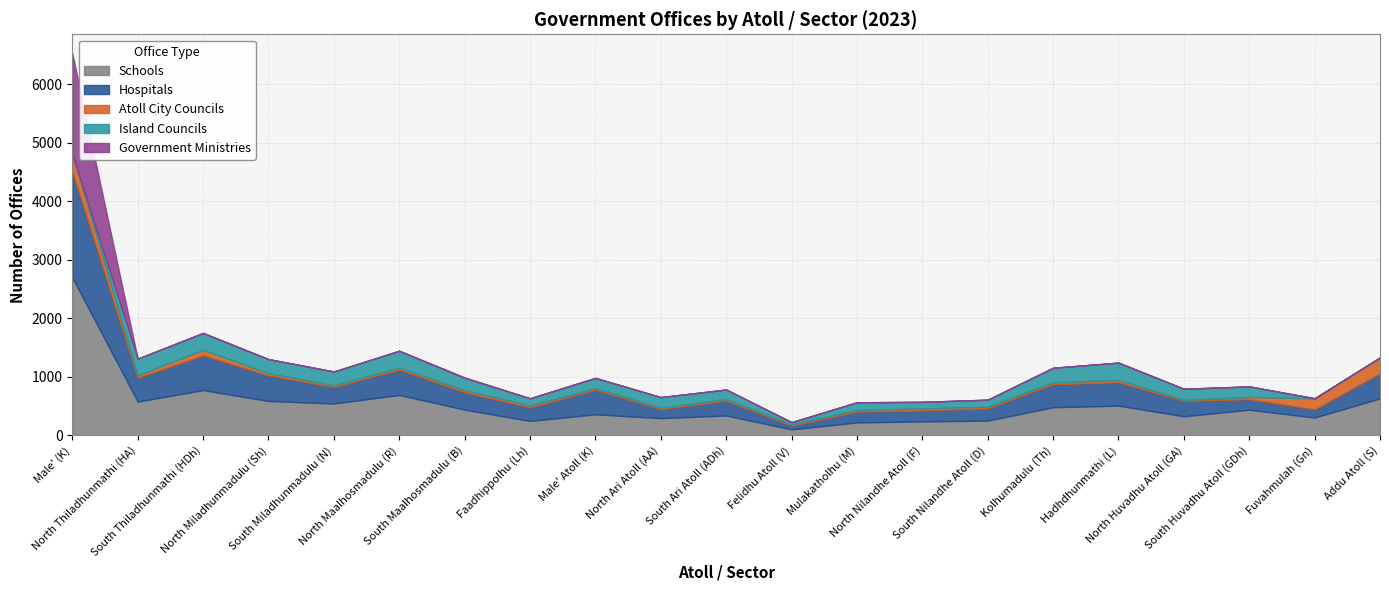

Reading left to right, what are all the values shown in this chart?

Schools: Male' (K)=2701	North Thiladhunmathi (HA)=576	South Thiladhunmathi (HDh)=773	North Miladhunmadulu (Sh)=587	South Miladhunmadulu (N)=543	North Maalhosmadulu (R)=690	South Maalhosmadulu (B)=439	Faadhippolhu (Lh)=245	Male' Atoll (K)=359	North Ari Atoll (AA)=293	South Ari Atoll (ADh)=339	Felidhu Atoll (V)=101	Mulakatholhu (M)=220	North Nilandhe Atoll (F)=237	South Nilandhe Atoll (D)=251	Kolhumadulu (Th)=480	Hadhdhunmathi (L)=507	North Huvadhu Atoll (GA)=325	South Huvadhu Atoll (GDh)=437	Fuvahmulah (Gn)=304	Addu Atoll (S)=631
Hospitals: Male' (K)=1815	North Thiladhunmathi (HA)=407	South Thiladhunmathi (HDh)=596	North Miladhunmadulu (Sh)=436	South Miladhunmadulu (N)=285	North Maalhosmadulu (R)=433	South Maalhosmadulu (B)=299	Faadhippolhu (Lh)=231	Male' Atoll (K)=420	North Ari Atoll (AA)=154	South Ari Atoll (ADh)=255	Felidhu Atoll (V)=64	Mulakatholhu (M)=185	North Nilandhe Atoll (F)=187	South Nilandhe Atoll (D)=212	Kolhumadulu (Th)=393	Hadhdhunmathi (L)=401	North Huvadhu Atoll (GA)=261	South Huvadhu Atoll (GDh)=182	Fuvahmulah (Gn)=140	Addu Atoll (S)=429
Atoll City Councils: Male' (K)=293	North Thiladhunmathi (HA)=42	South Thiladhunmathi (HDh)=94	North Miladhunmadulu (Sh)=38	South Miladhunmadulu (N)=26	North Maalhosmadulu (R)=33	South Maalhosmadulu (B)=34	Faadhippolhu (Lh)=32	Male' Atoll (K)=26	North Ari Atoll (AA)=23	South Ari Atoll (ADh)=26	Felidhu Atoll (V)=21	Mulakatholhu (M)=27	North Nilandhe Atoll (F)=35	South Nilandhe Atoll (D)=27	Kolhumadulu (Th)=32	Hadhdhunmathi (L)=39	North Huvadhu Atoll (GA)=20	South Huvadhu Atoll (GDh)=35	Fuvahmulah (Gn)=189	Addu Atoll (S)=272
Island Councils: Male' (K)=0	North Thiladhunmathi (HA)=286	South Thiladhunmathi (HDh)=288	North Miladhunmadulu (Sh)=242	South Miladhunmadulu (N)=237	North Maalhosmadulu (R)=290	South Maalhosmadulu (B)=209	Faadhippolhu (Lh)=125	Male' Atoll (K)=177	North Ari Atoll (AA)=183	South Ari Atoll (ADh)=163	Felidhu Atoll (V)=39	Mulakatholhu (M)=133	North Nilandhe Atoll (F)=113	South Nilandhe Atoll (D)=119	Kolhumadulu (Th)=250	Hadhdhunmathi (L)=296	North Huvadhu Atoll (GA)=190	South Huvadhu Atoll (GDh)=182	Fuvahmulah (Gn)=0	Addu Atoll (S)=0
Government Ministries: Male' (K)=1723	North Thiladhunmathi (HA)=0	South Thiladhunmathi (HDh)=0	North Miladhunmadulu (Sh)=0	South Miladhunmadulu (N)=0	North Maalhosmadulu (R)=0	South Maalhosmadulu (B)=10	Faadhippolhu (Lh)=0	Male' Atoll (K)=0	North Ari Atoll (AA)=0	South Ari Atoll (ADh)=0	Felidhu Atoll (V)=0	Mulakatholhu (M)=0	North Nilandhe Atoll (F)=0	South Nilandhe Atoll (D)=0	Kolhumadulu (Th)=0	Hadhdhunmathi (L)=0	North Huvadhu Atoll (GA)=0	South Huvadhu Atoll (GDh)=0	Fuvahmulah (Gn)=0	Addu Atoll (S)=0